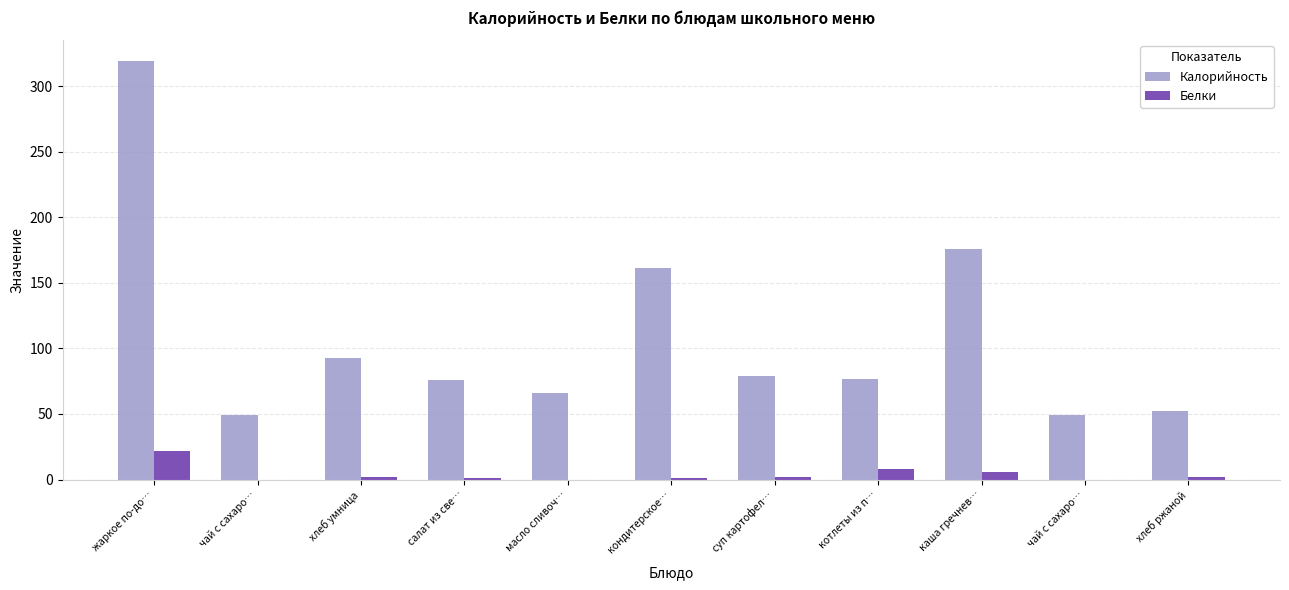

What are all the series names shown in the legend?

Калорийность, Белки